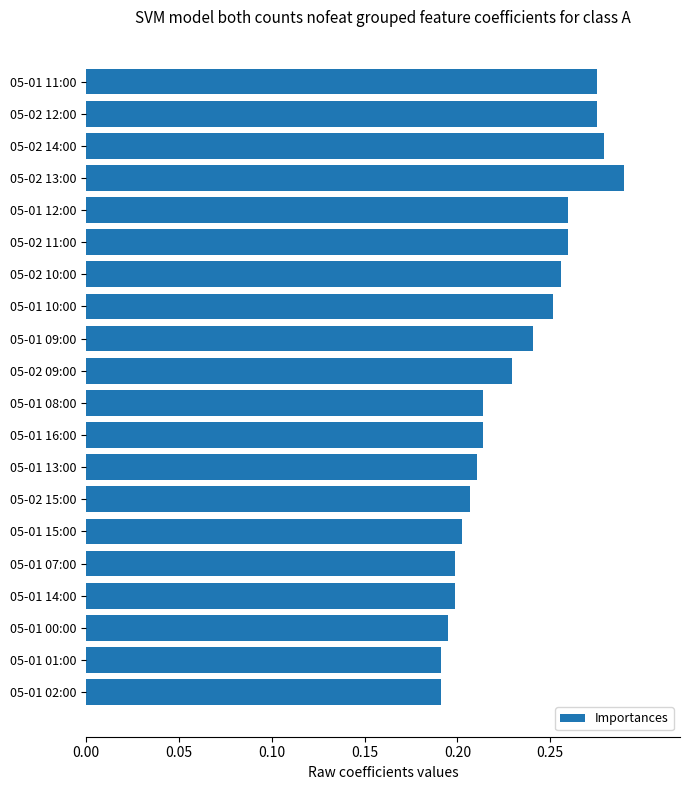

What is the label of the 13th bar from the top?

05-01 13:00